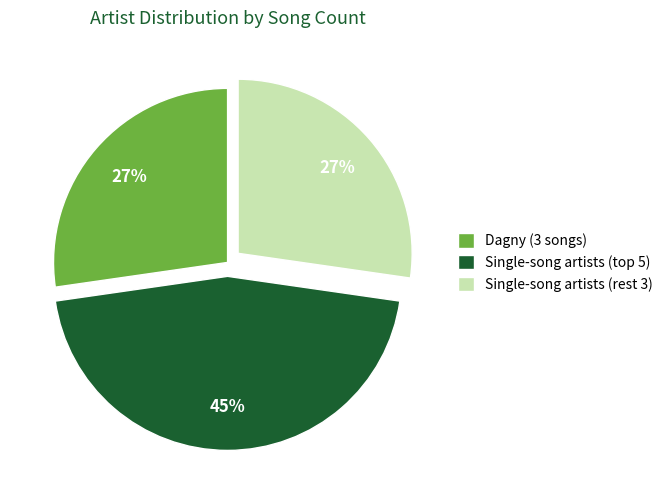

Is there a majority slice in this chart?

No